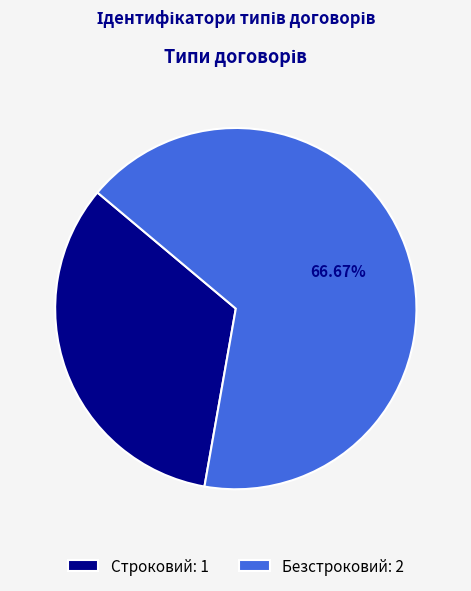

What percentage is the Безстроковий slice, to the nearest percent?

67%